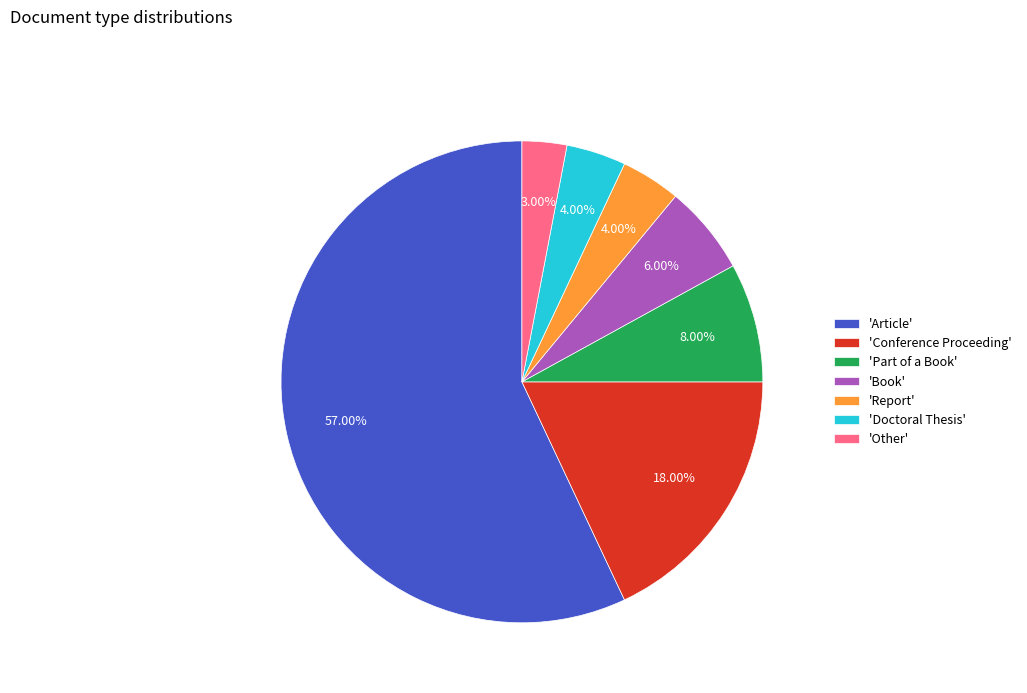

Combined, do 'Report' and 'Conference Proceeding' account for over 50%?

No